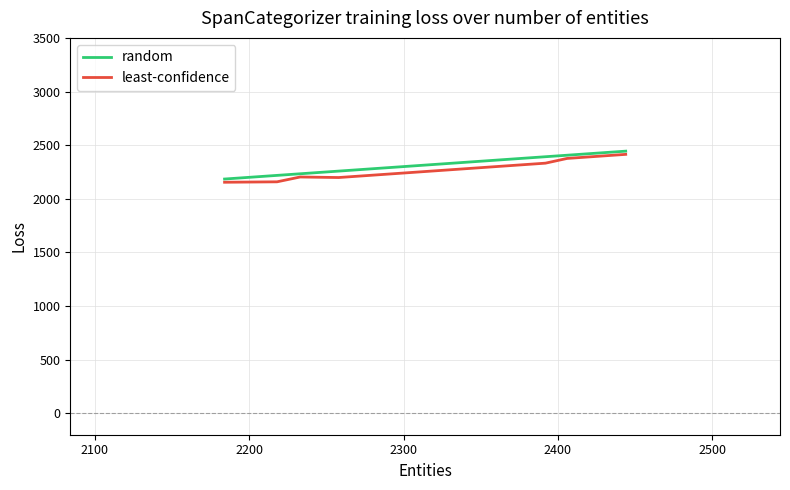

What is the minimum value shown in the chart?

2154